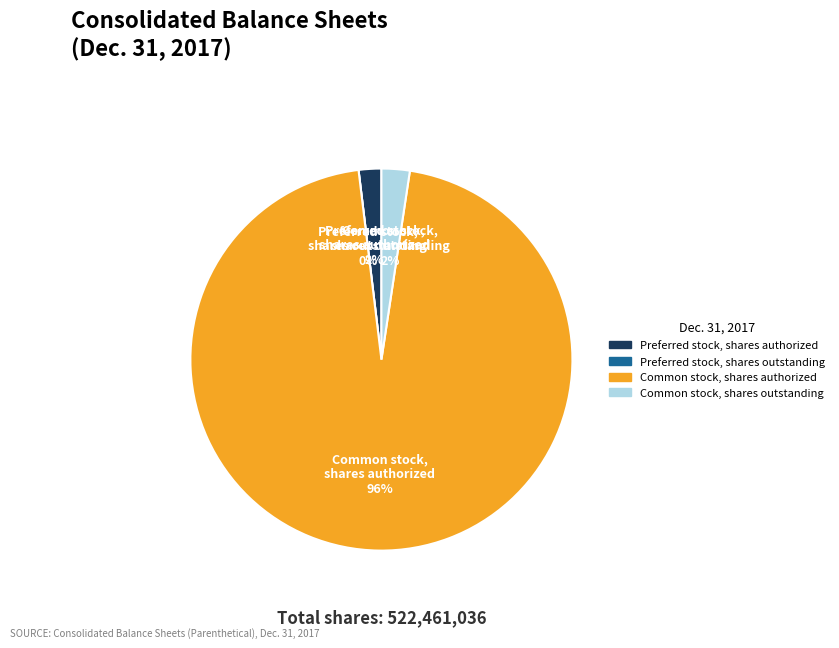

Count the number of slices in the pie.

4